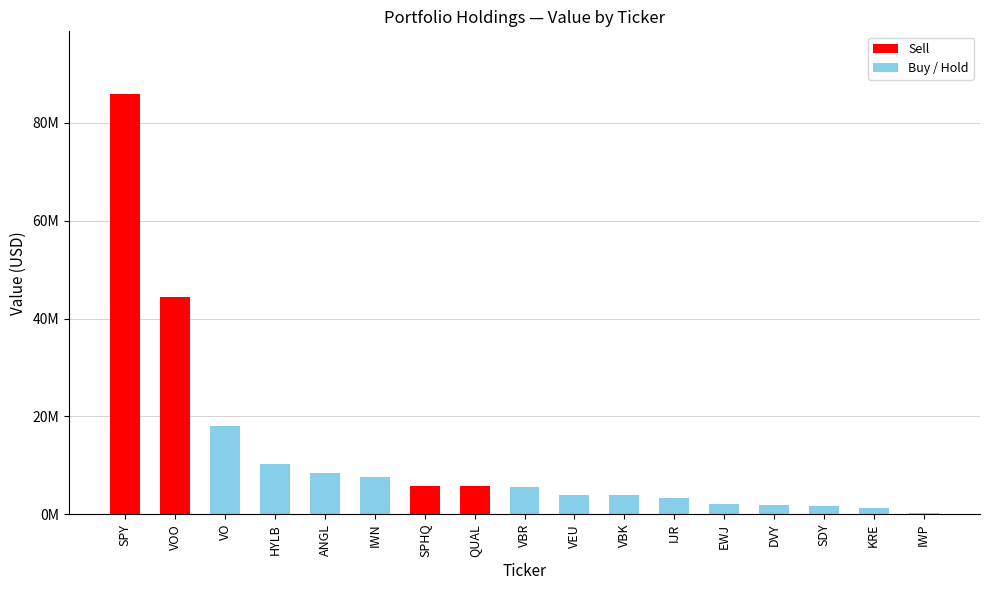

Which category has the lowest value across all series?

IWP